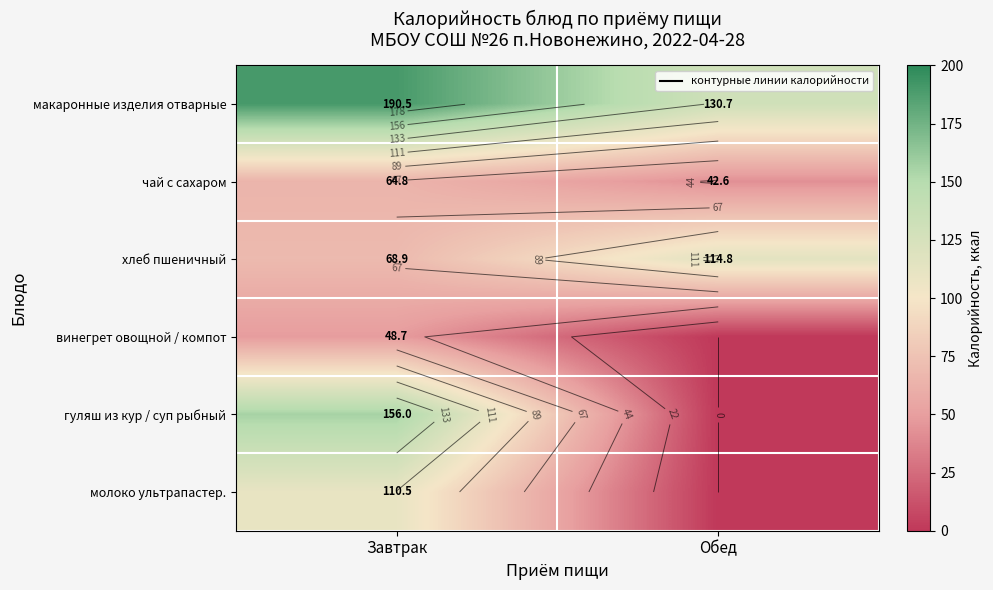

Which series has the largest total across all categories?

макаронные изделия отварные